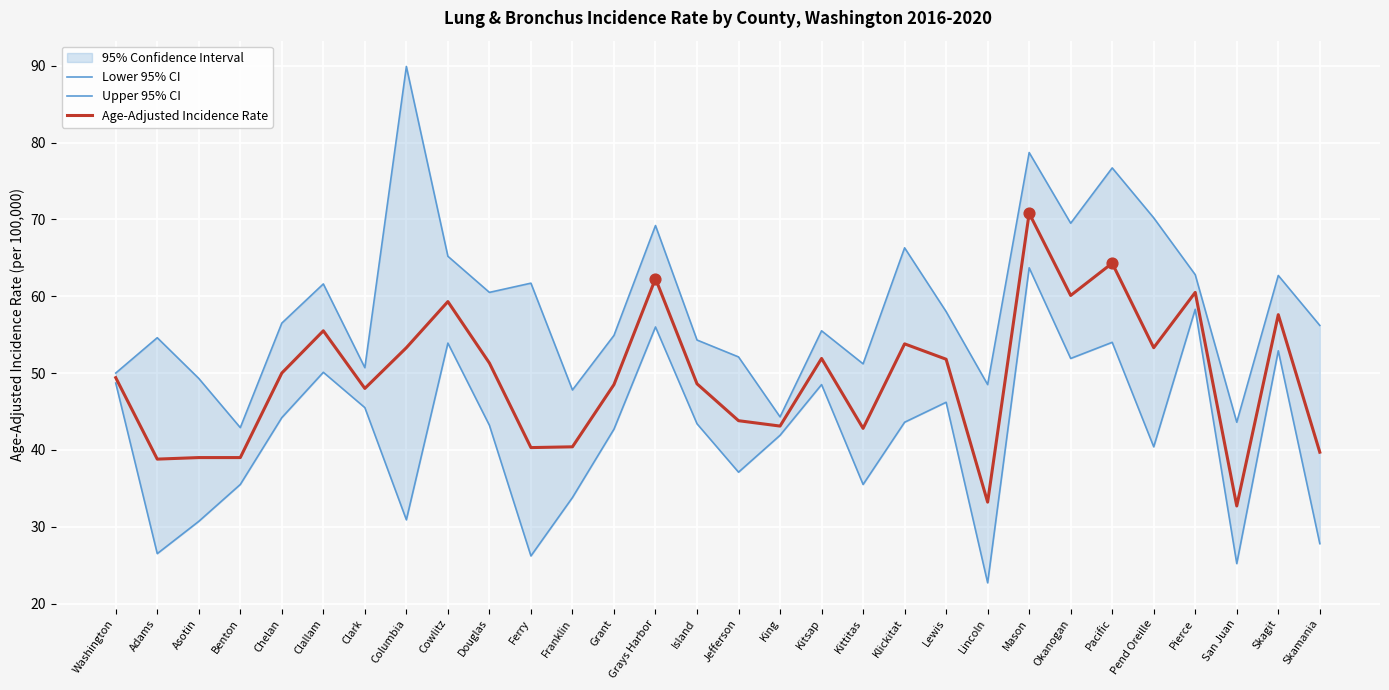

Is the value of Age-Adjusted Incidence Rate at Klickitat greater than the value of Lower 95% CI at Lewis?

Yes